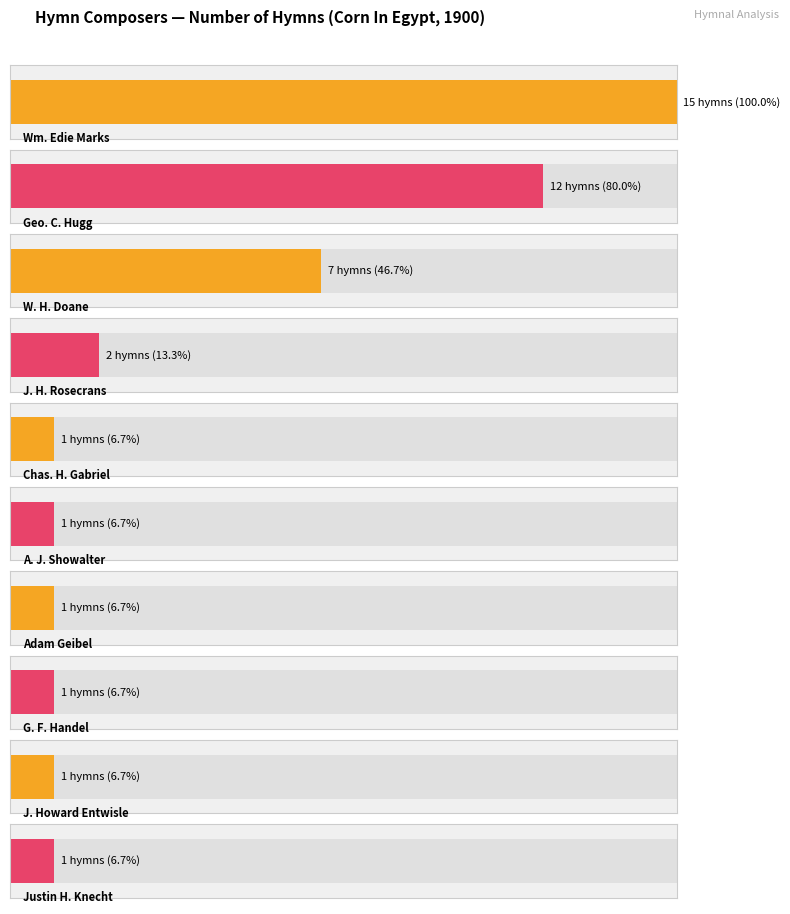

How many data points are above 1?

4